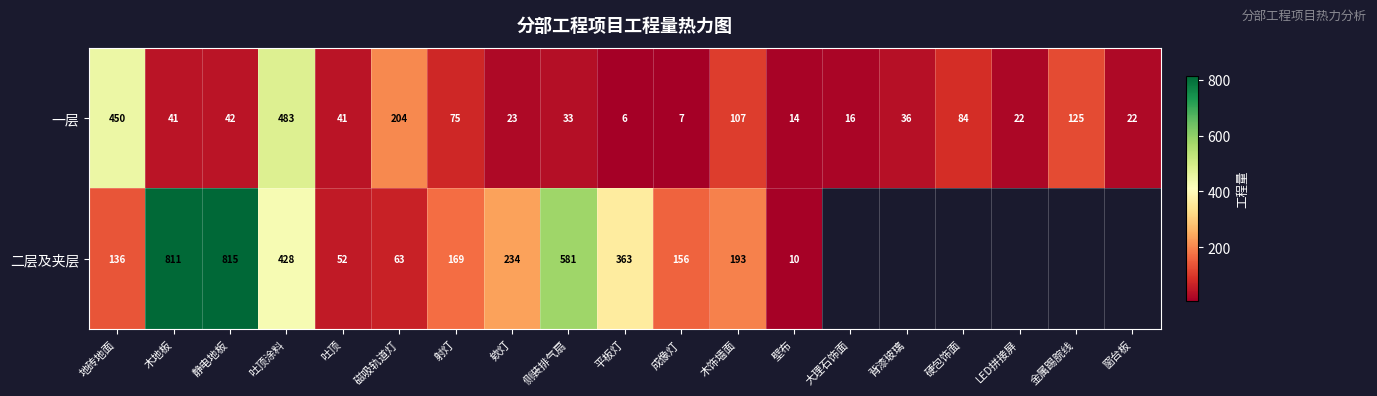

What is the total value across all series at 木地板?

852